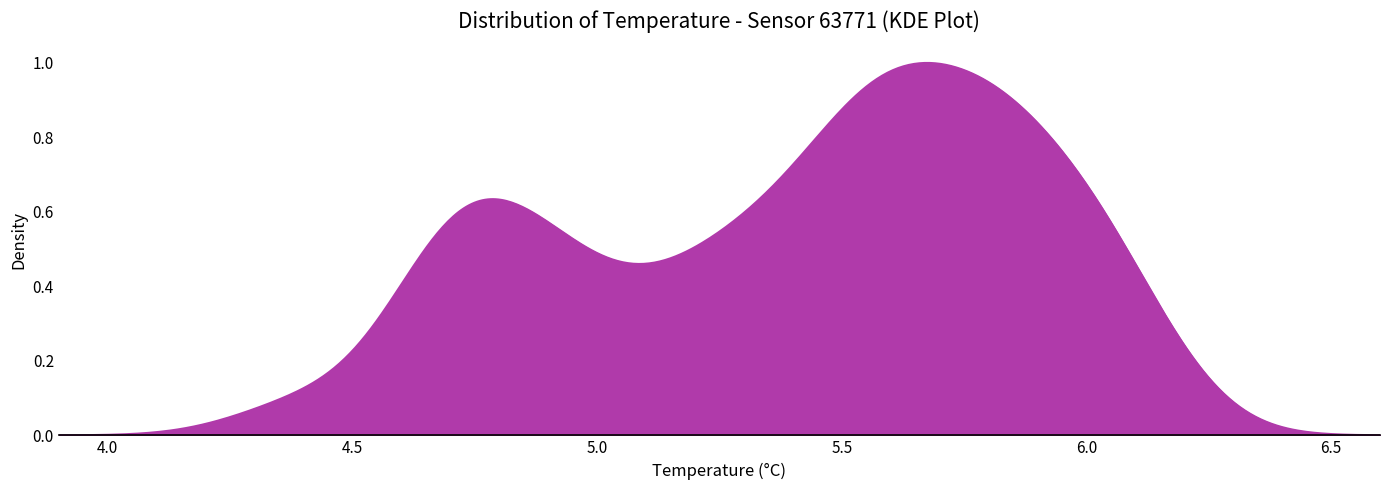

How many lines are shown in the chart?

1